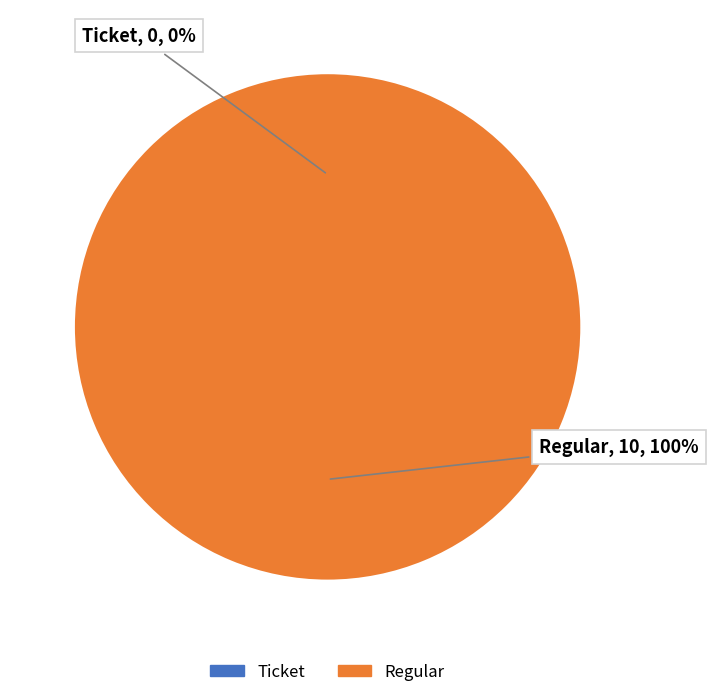

What percentage is the Regular (io_index=10) slice, to the nearest percent?

100%